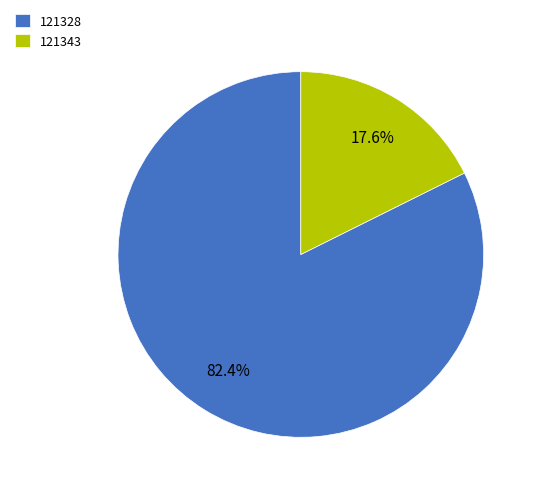

Does 121328 represent more than half of the total?

Yes